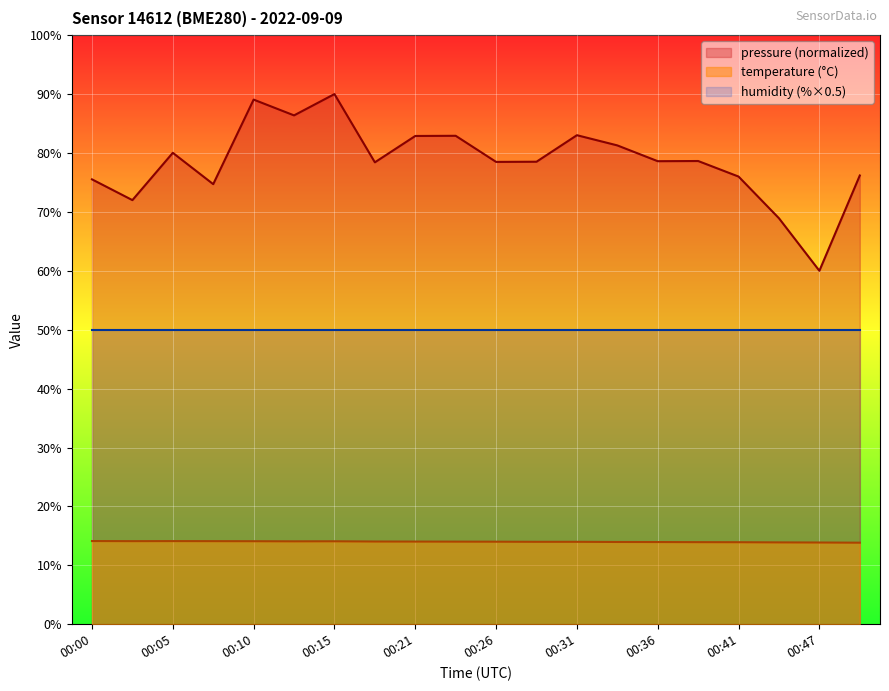

Is the value of temperature at 00:36 greater than the value of pressure_norm at 00:33?

No